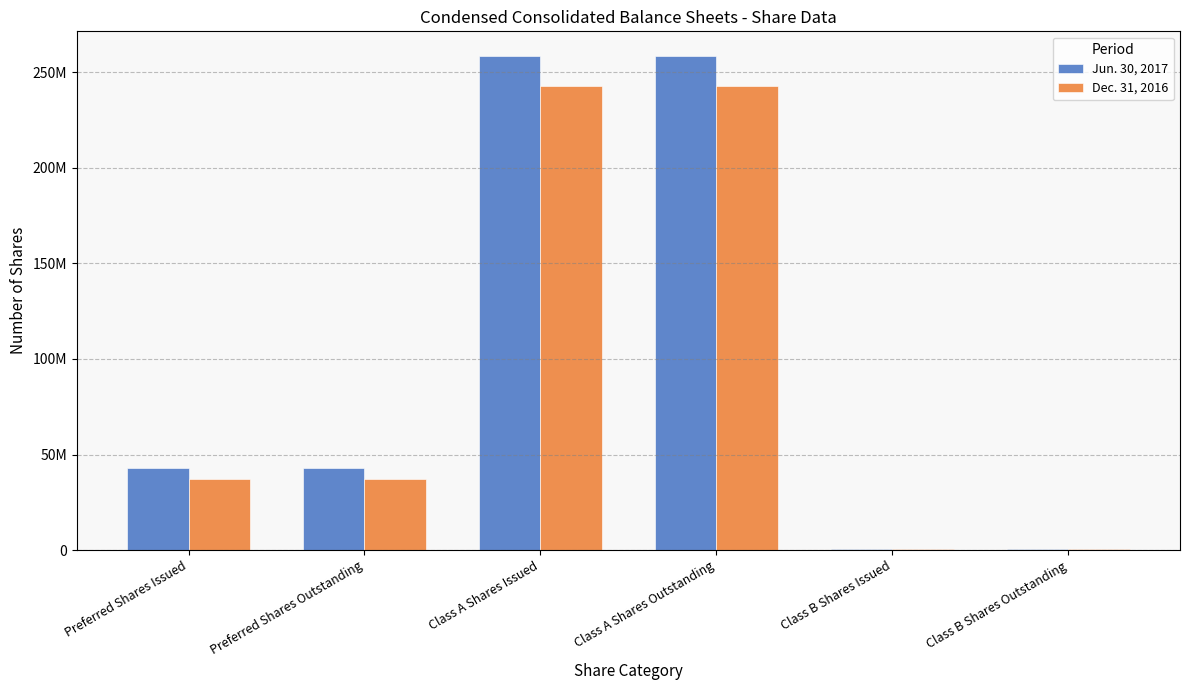

Are the bars grouped side by side (vs. stacked)?

Yes